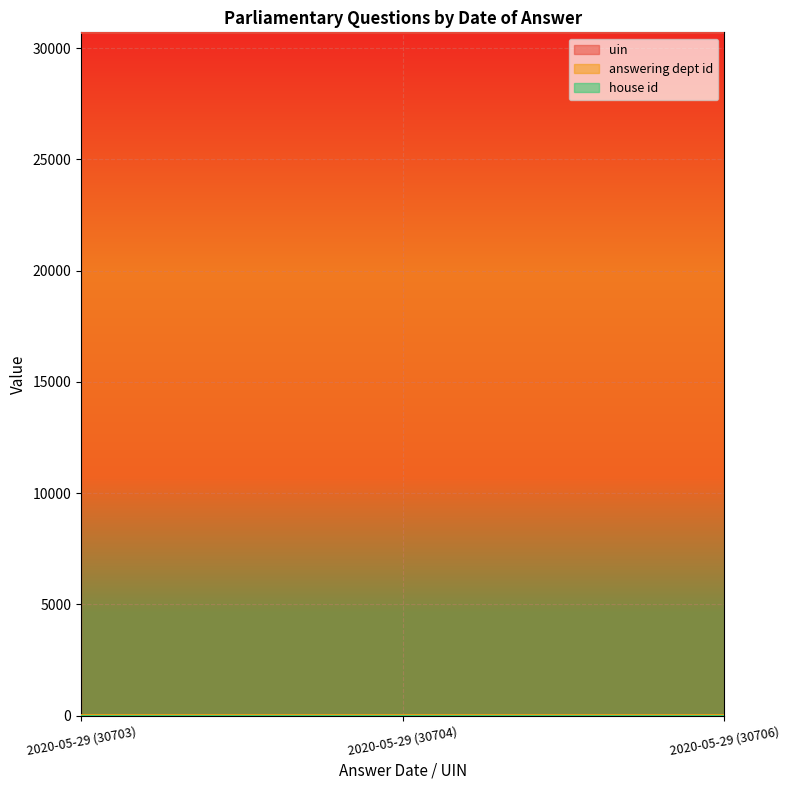

True or false: uin has a value of 11313 at 2020-05-29 (30704).

False